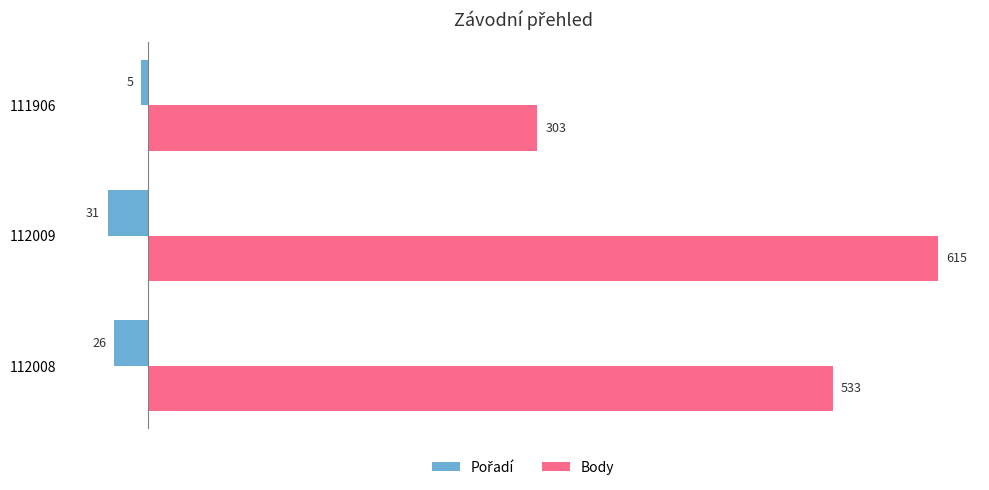

At how many categories does at least one series exceed 285?

3